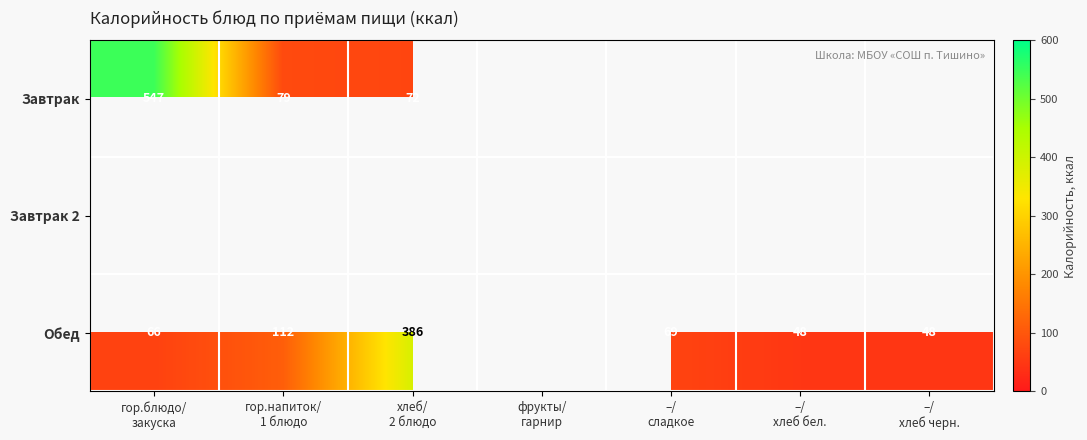

What is the sum of all Обед values?

729